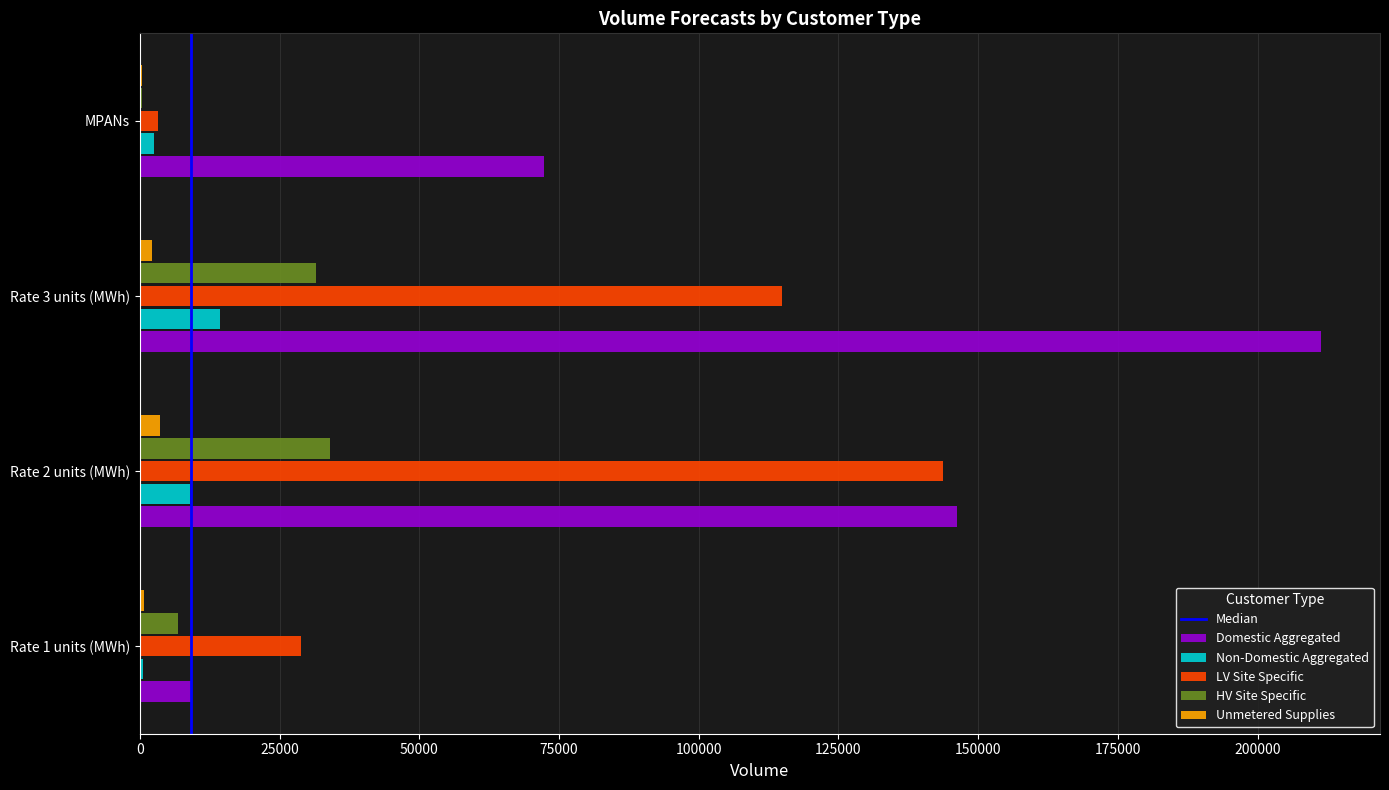

The Non-Domestic Aggregated series shows 14290.6 at Rate 3 units (MWh). True or false?

True